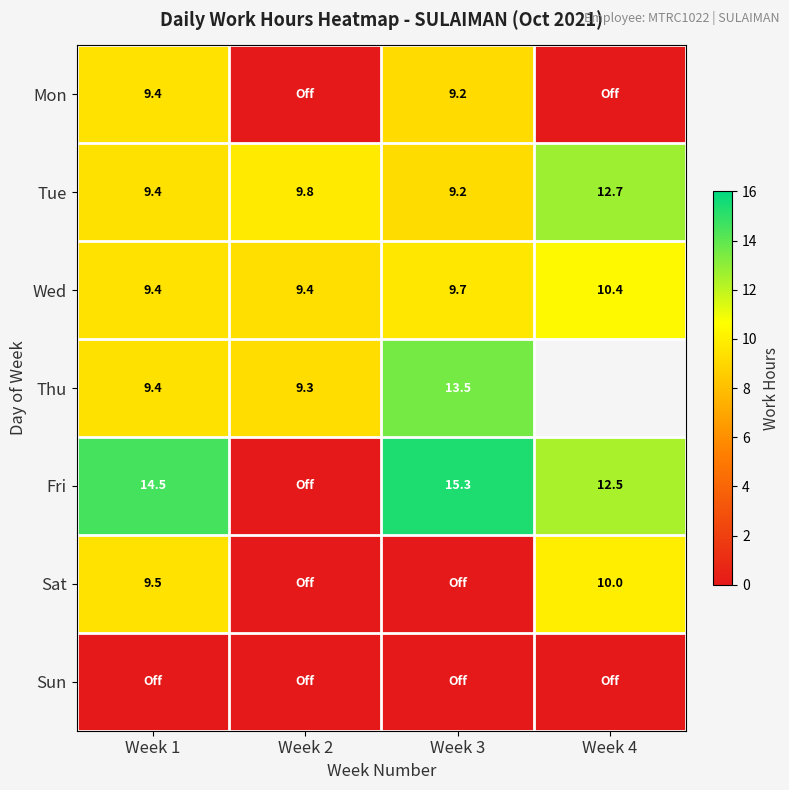

How many data points does each series have?

4